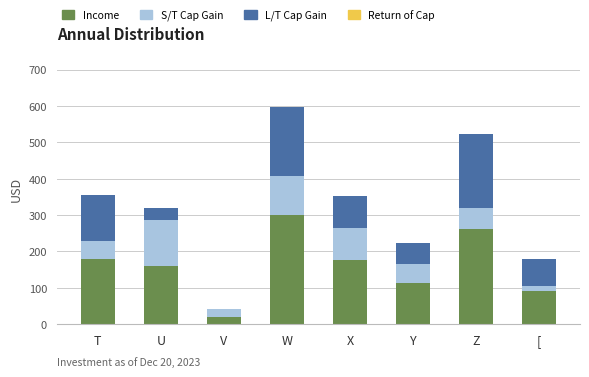

Is it true that Income equals 112 at Y?

True